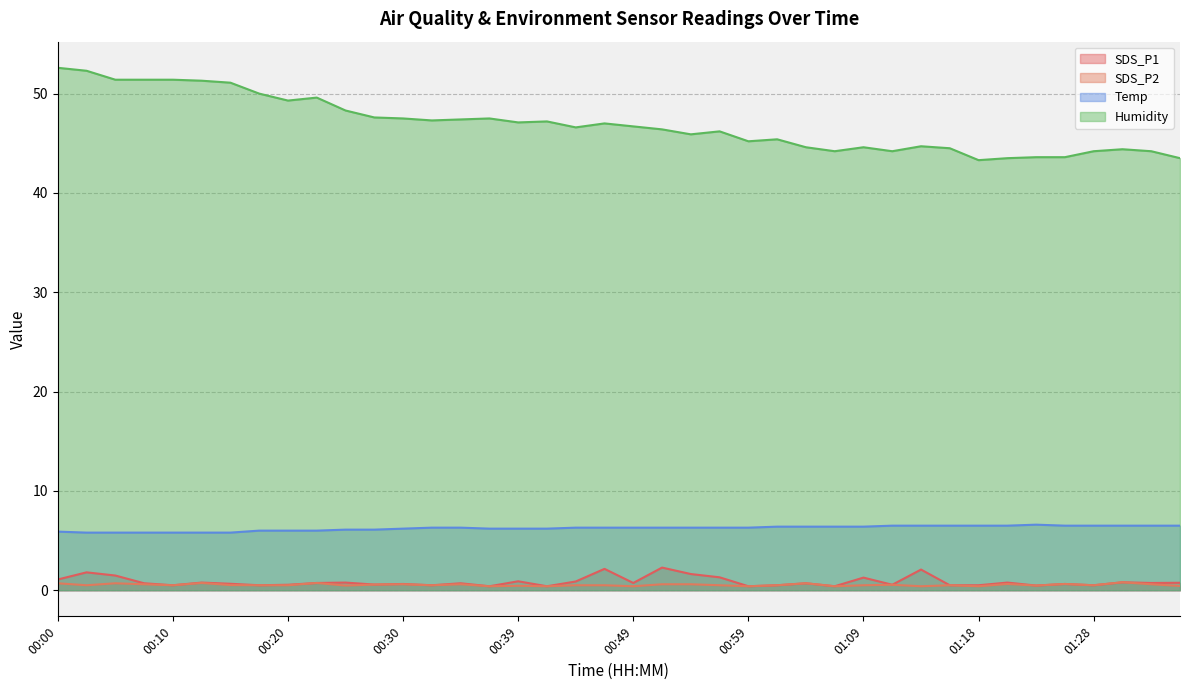

True or false: SDS_P2 and Humidity cross at least once.

False